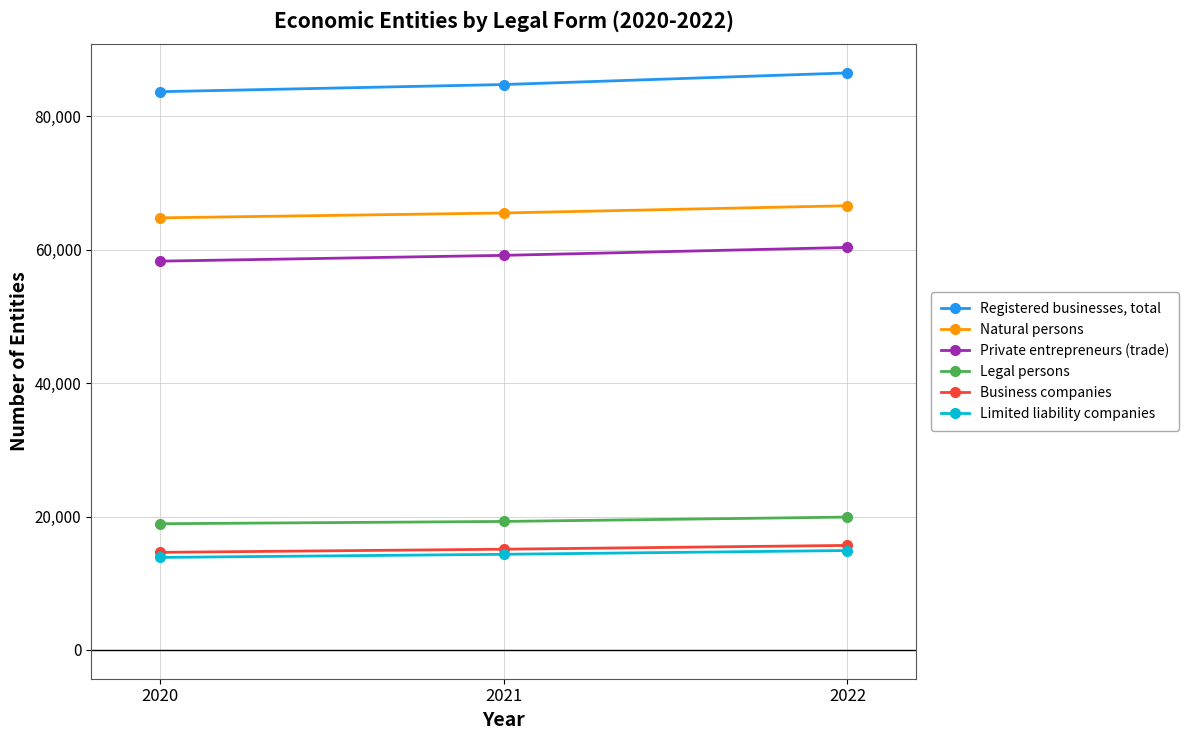

At 2021, list the series in order from largest to smallest.

Registered businesses, total, Natural persons, Private entrepreneurs (trade), Legal persons, Business companies, Limited liability companies